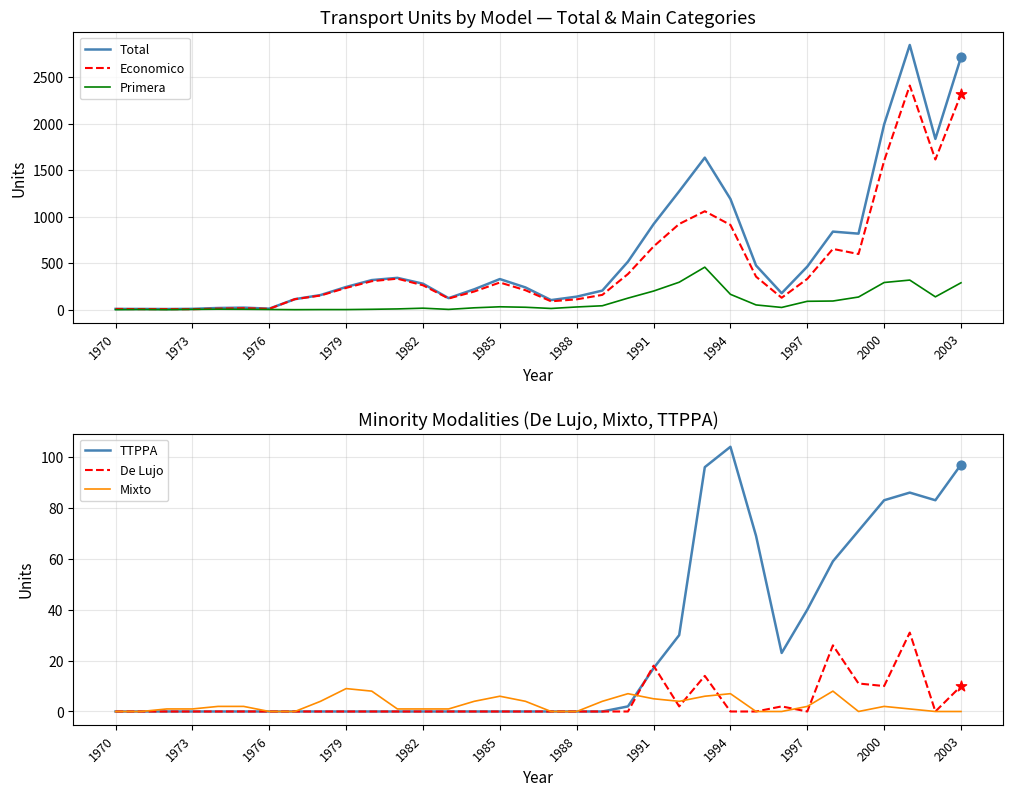

The value of De Lujo at 1976 is -15. True or false?

False